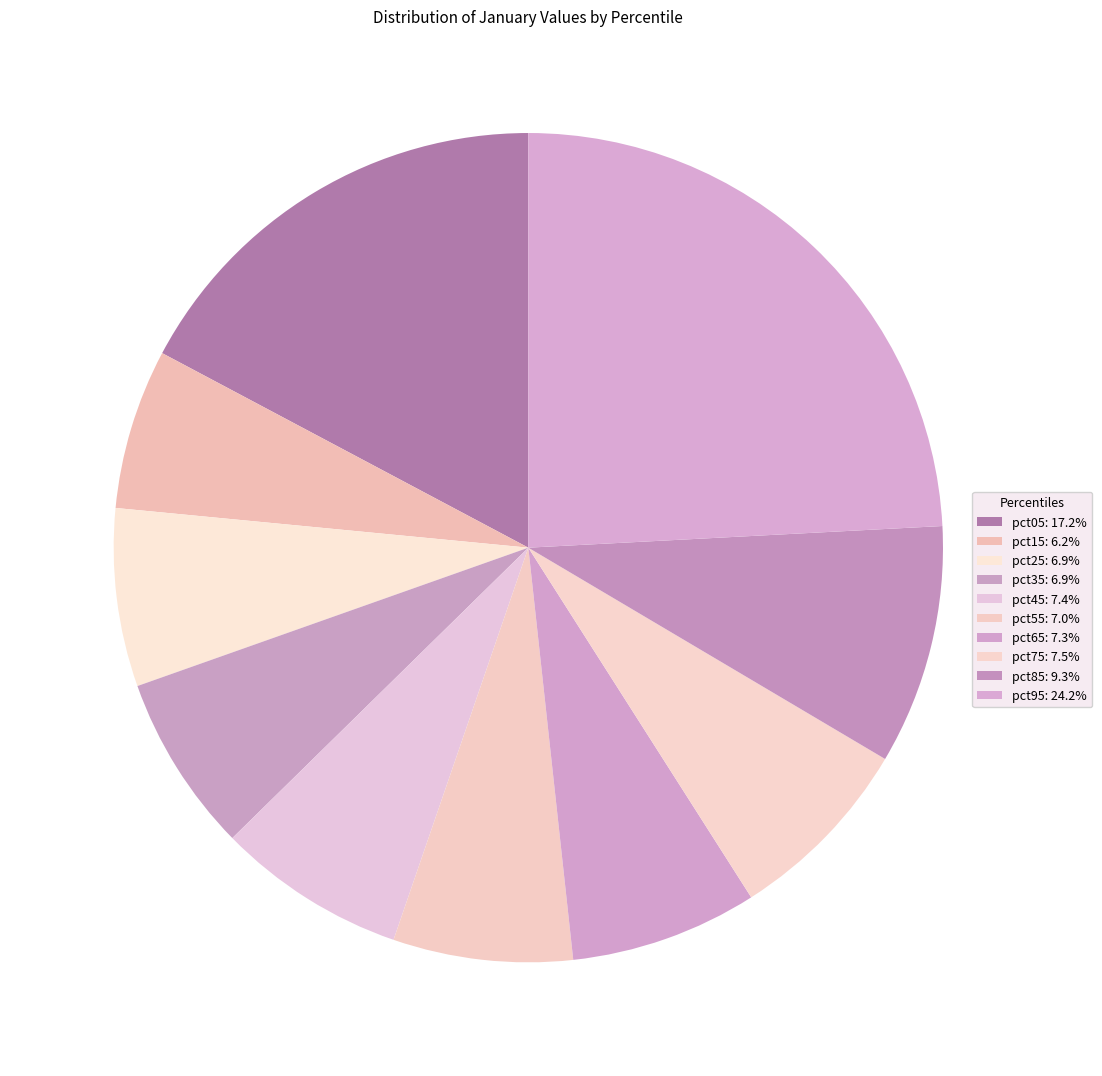

Which category has the smallest portion of the pie?

pct15